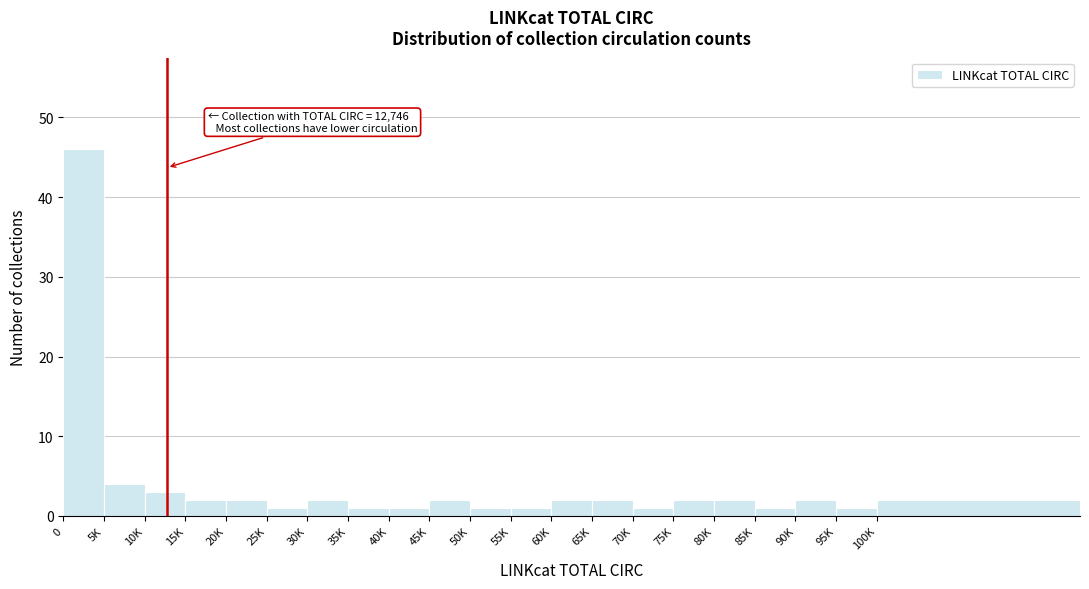

Reading left to right, extract all data points from this chart.

0=46	5K=4	10K=3	15K=2	20K=2	25K=1	30K=2	35K=1	40K=1	45K=2	50K=1	55K=1	60K=2	65K=2	70K=1	75K=2	80K=2	85K=1	90K=2	95K=1	100K=2